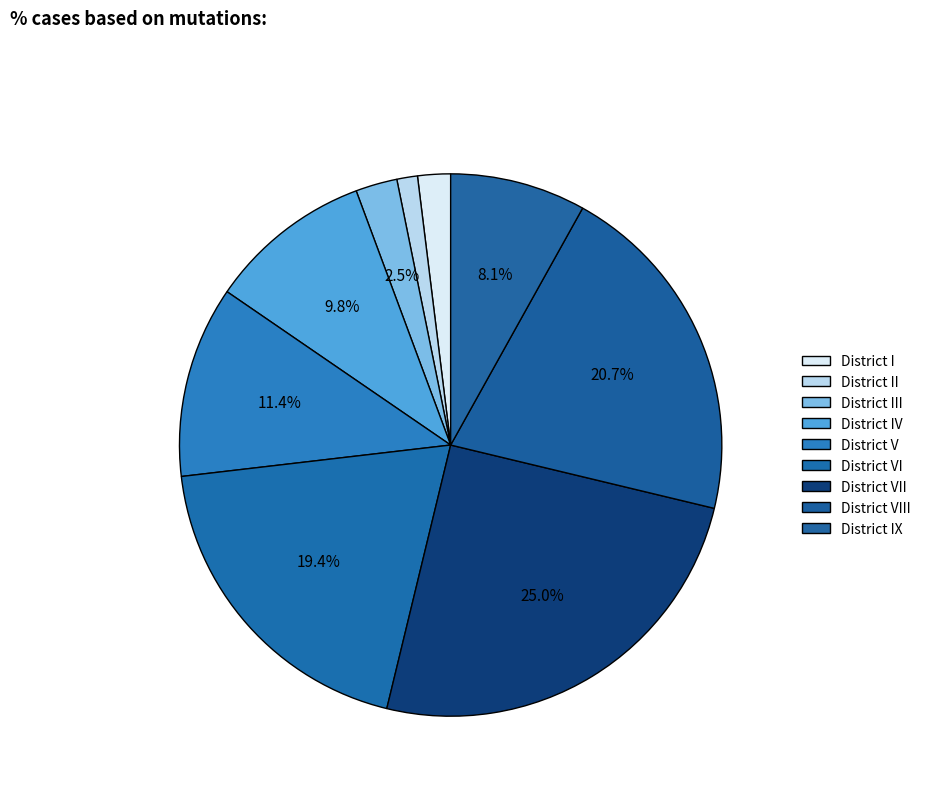

How many segments does this pie chart have?

9